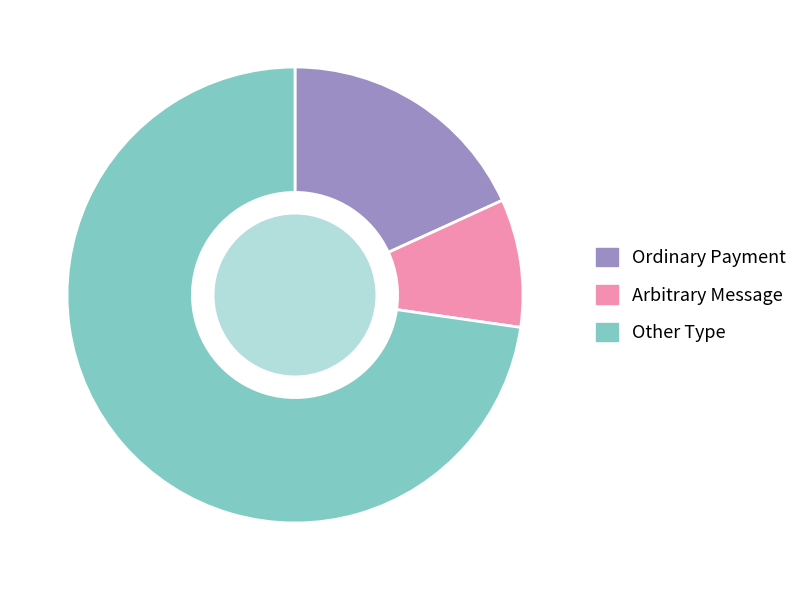

How many slices are in this pie chart?

3